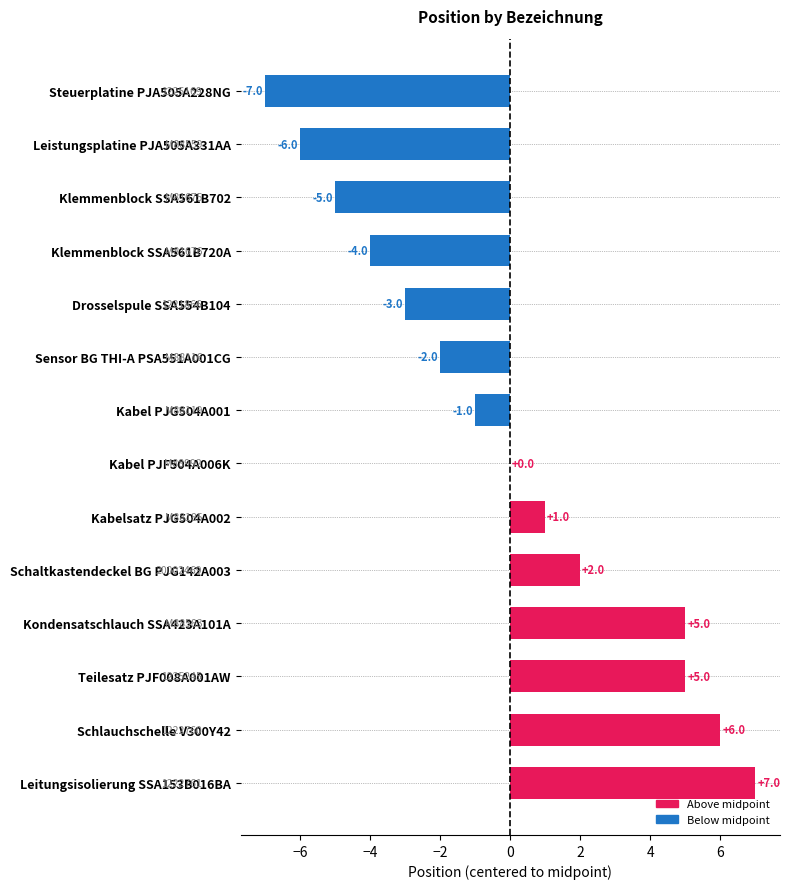

How many data points does each series have?

14